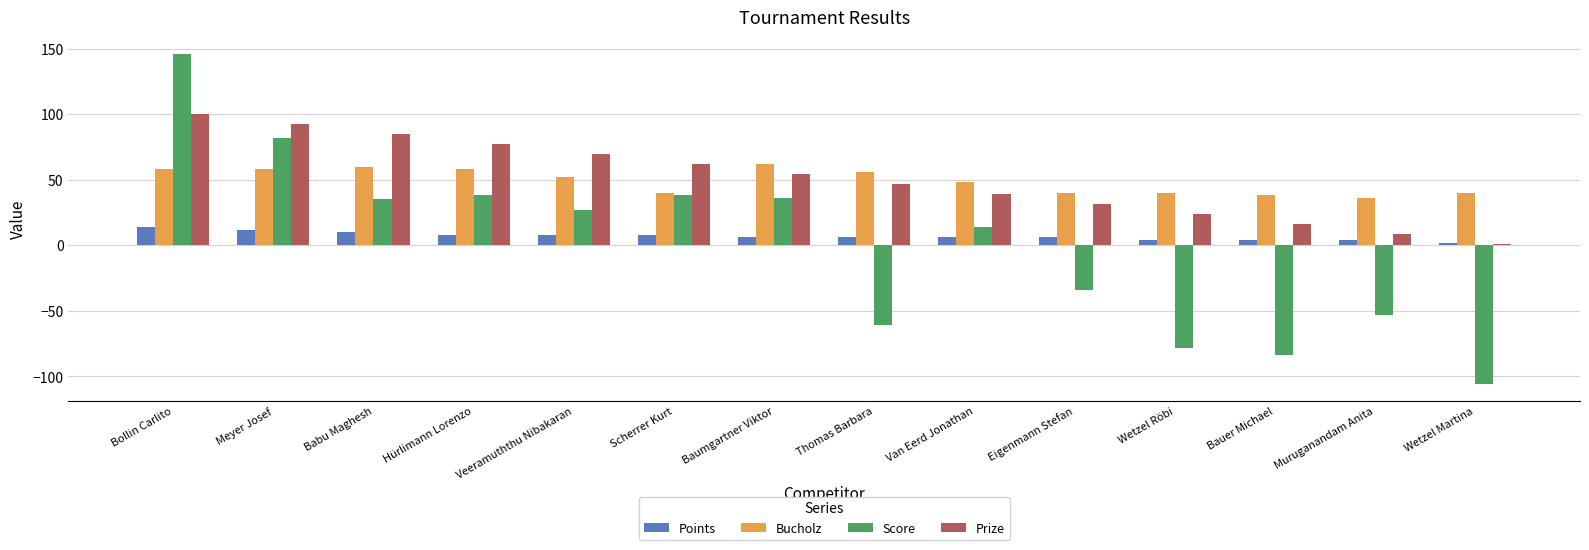

What is the value of the Points bar at the 6th from the left?

8.0